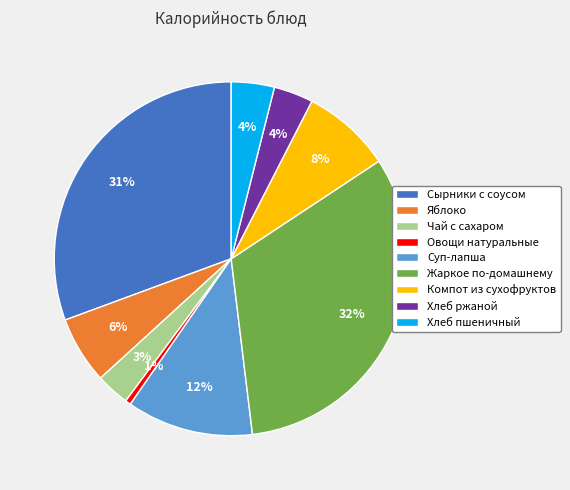

Does Овощи натуральные represent more than half of the total?

No